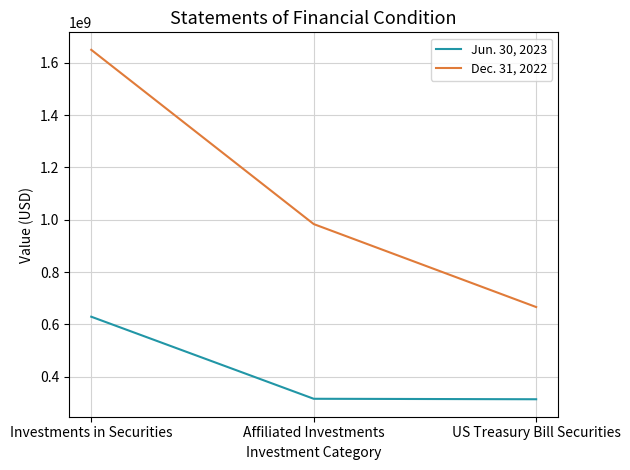

At which label is Dec. 31, 2022 closest to 1157874743?

Affiliated Investments